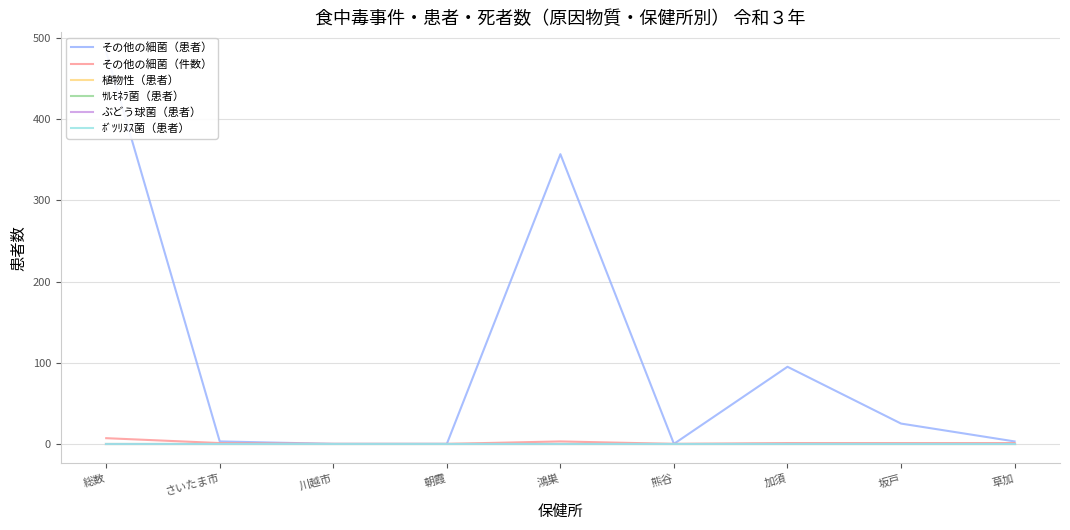

What are all the series names shown in the legend?

その他の細菌（患者）, その他の細菌（件数）, 植物性（患者）, ｻﾙﾓﾈﾗ菌（患者）, ぶどう球菌（患者）, ﾎﾞﾂﾘﾇｽ菌（患者）